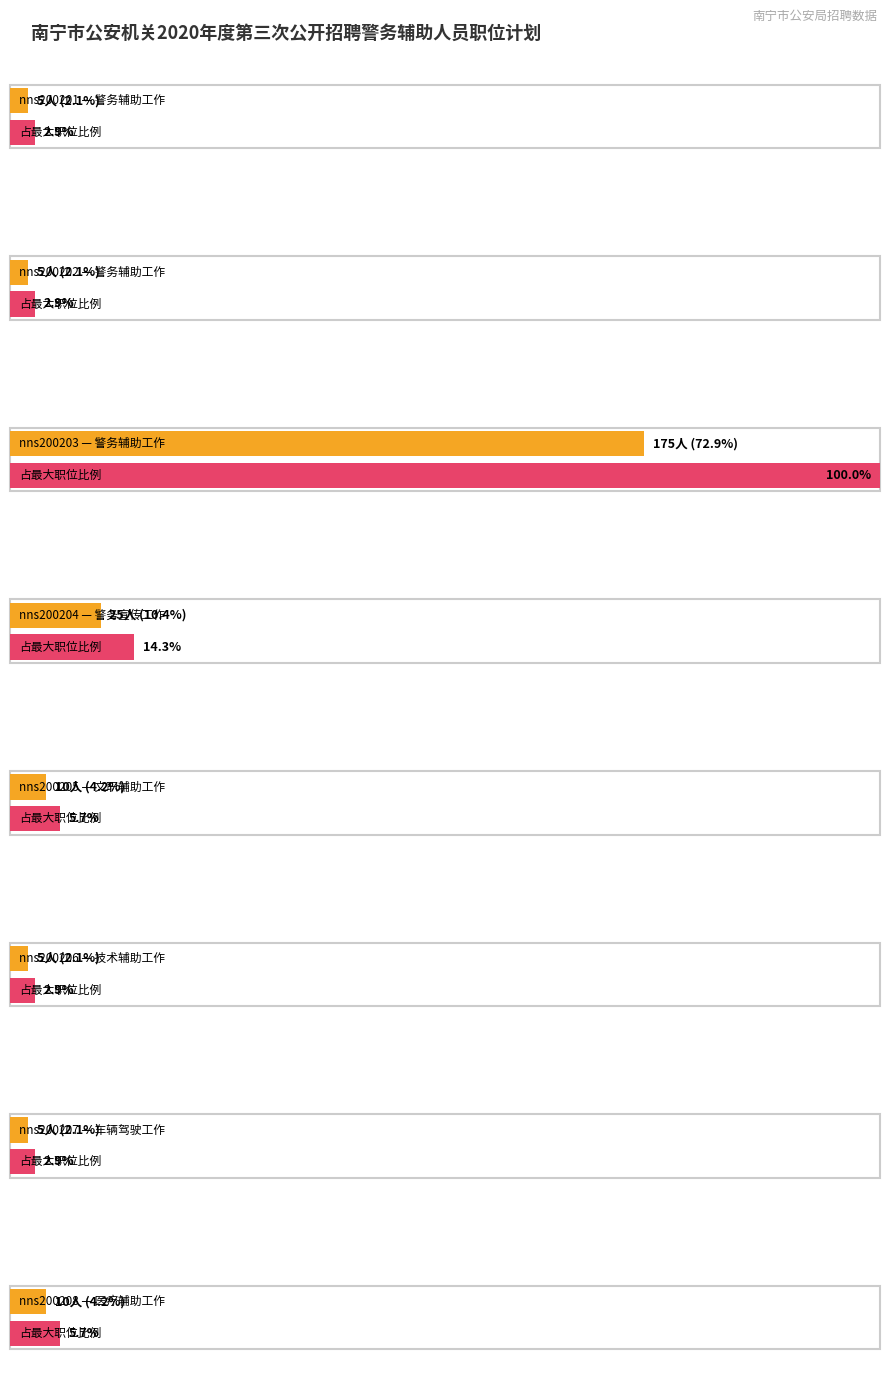

What is the maximum value shown in the chart?

175